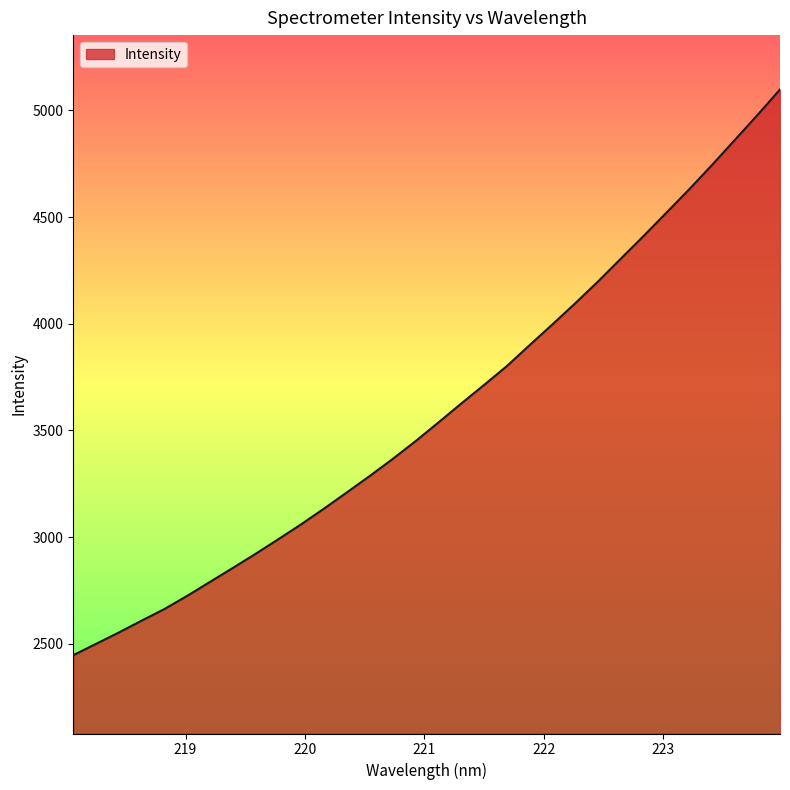

What is the difference between the maximum and minimum values?

2651.1